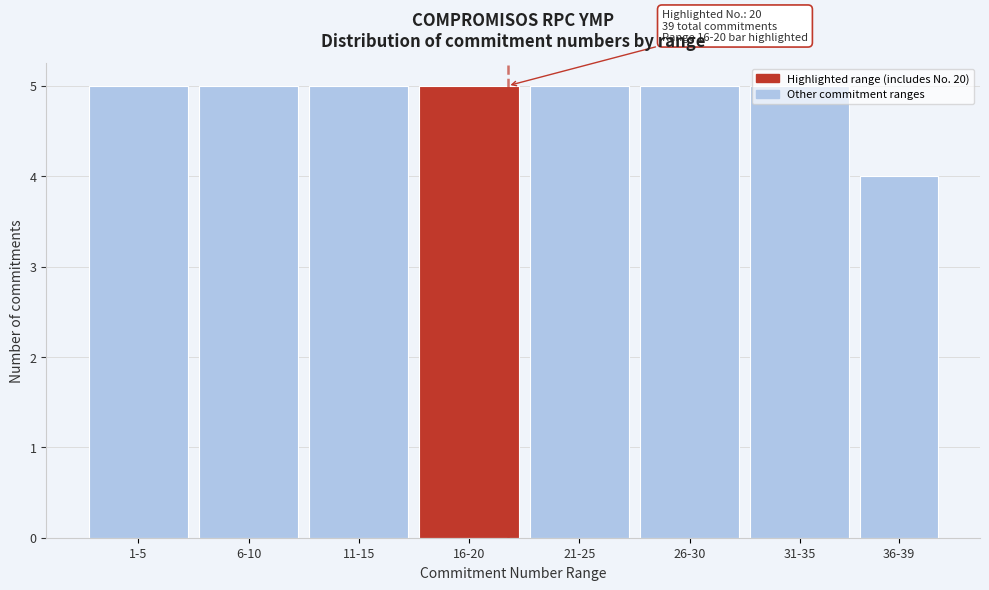

What is the ratio of the value at 21-25 to the value at 31-35?

1.0